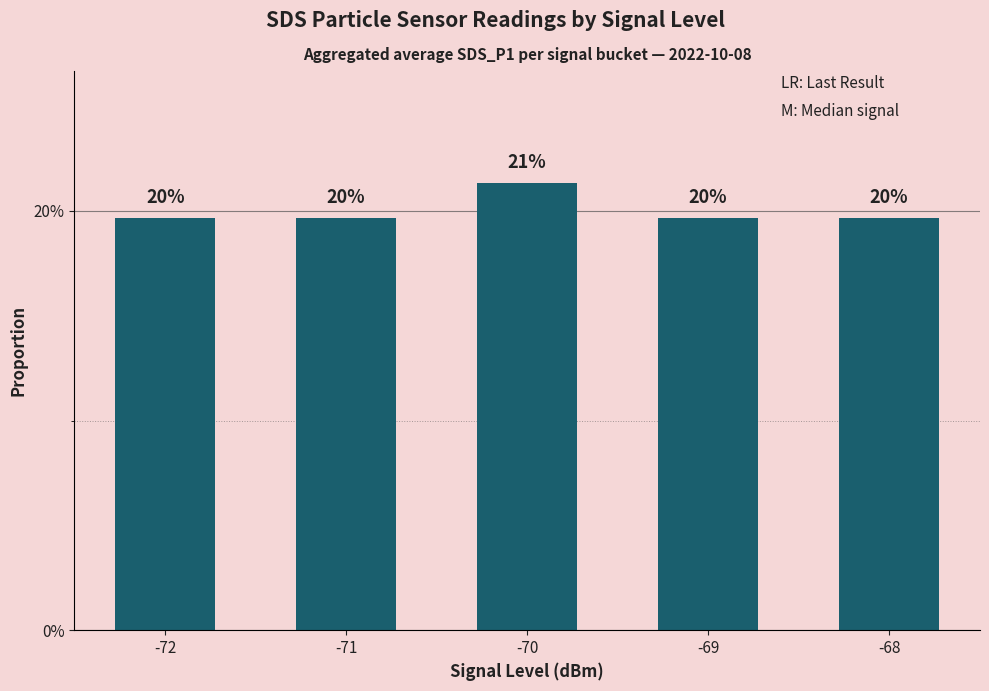

At which category does the chart reach its minimum across all series?

-72